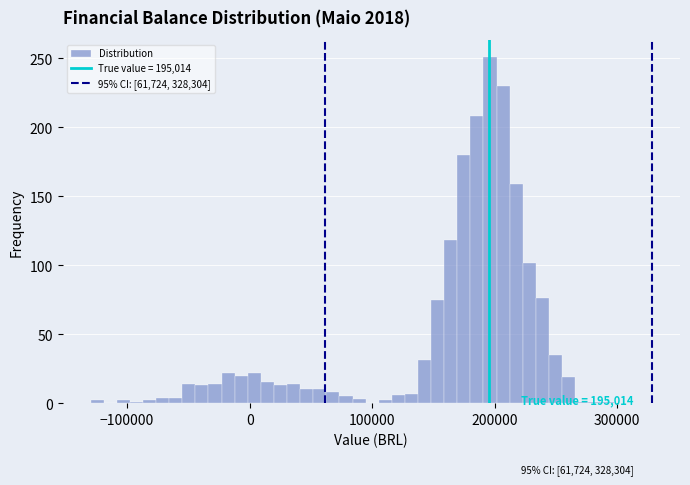

Read against the x-axis, roughly where is the centre of the tallest bar?

200000